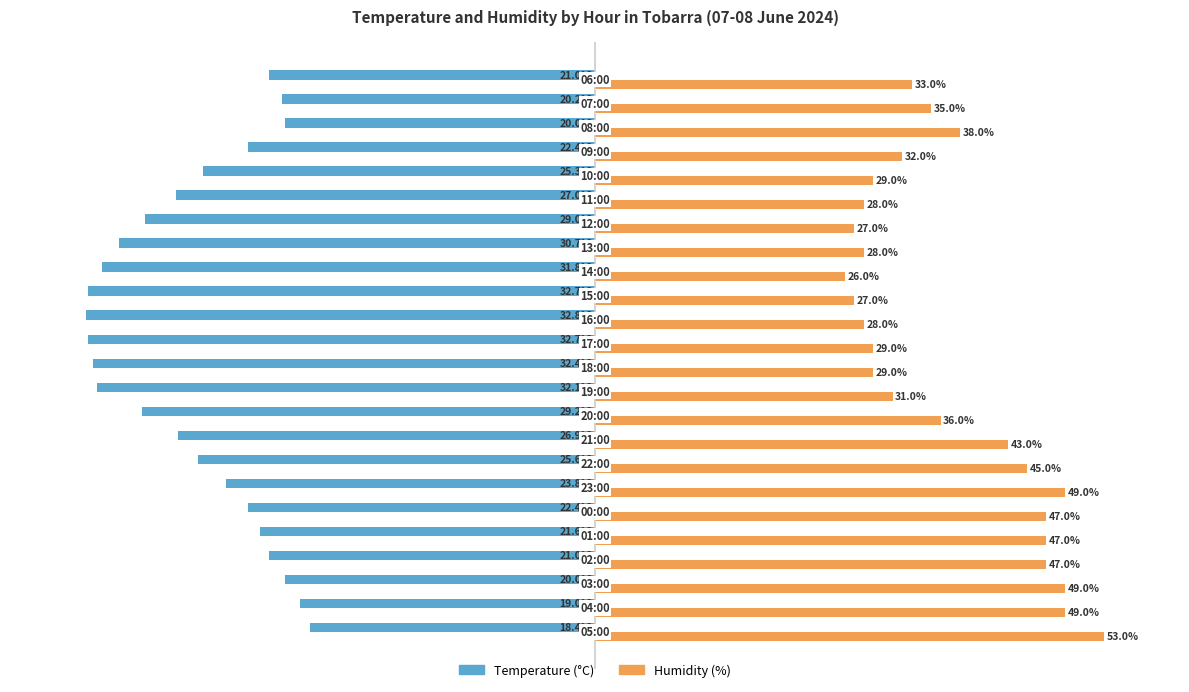

What are all the series names shown in the legend?

Temperature (°C), Humidity (%)